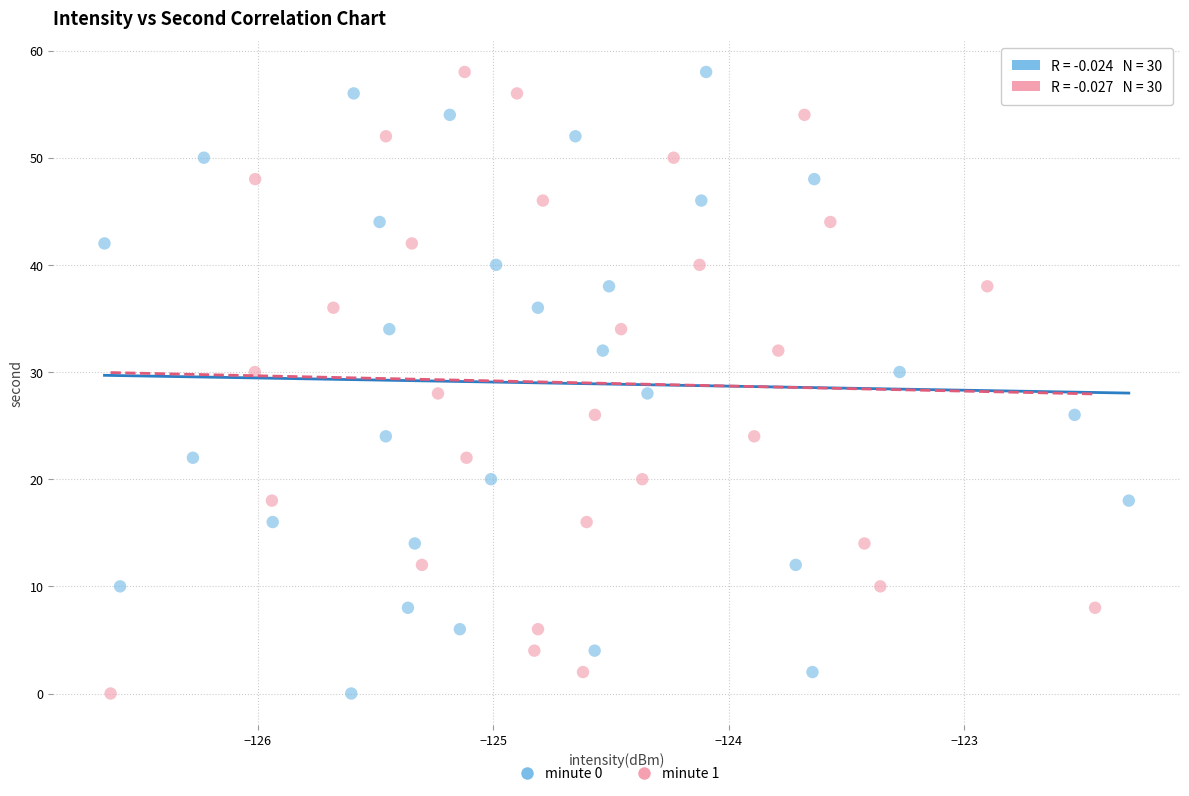

What are all the series names shown in the legend?

minute 0, minute 1